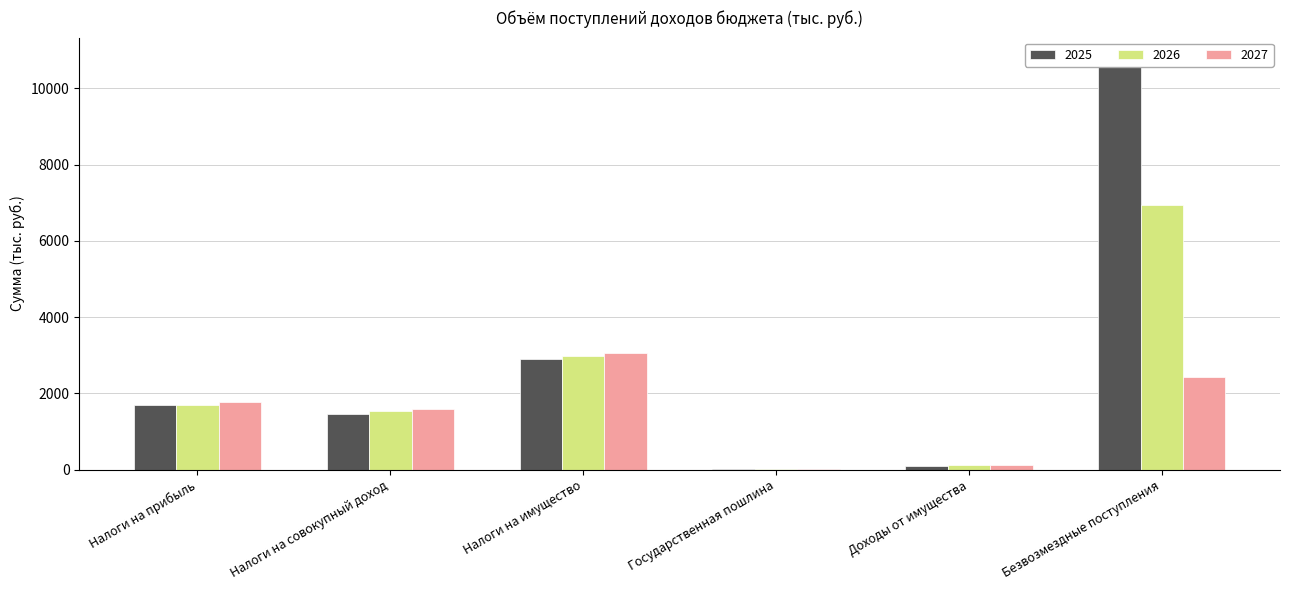

What is the spread (max minus min) of values at Налоги на имущество?

155.5